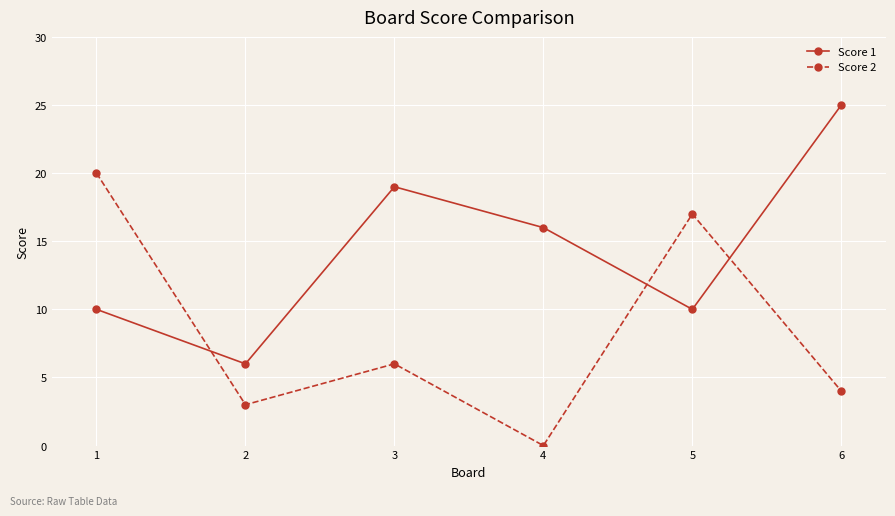

What is the approximate value of Score 1 at 4, to the nearest 5?

15